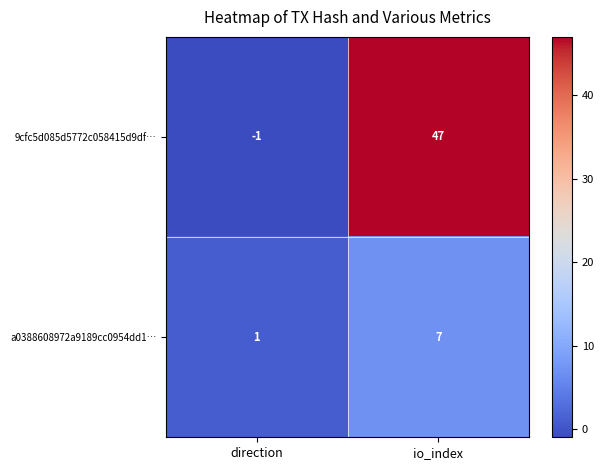

How many series are shown in this chart?

2